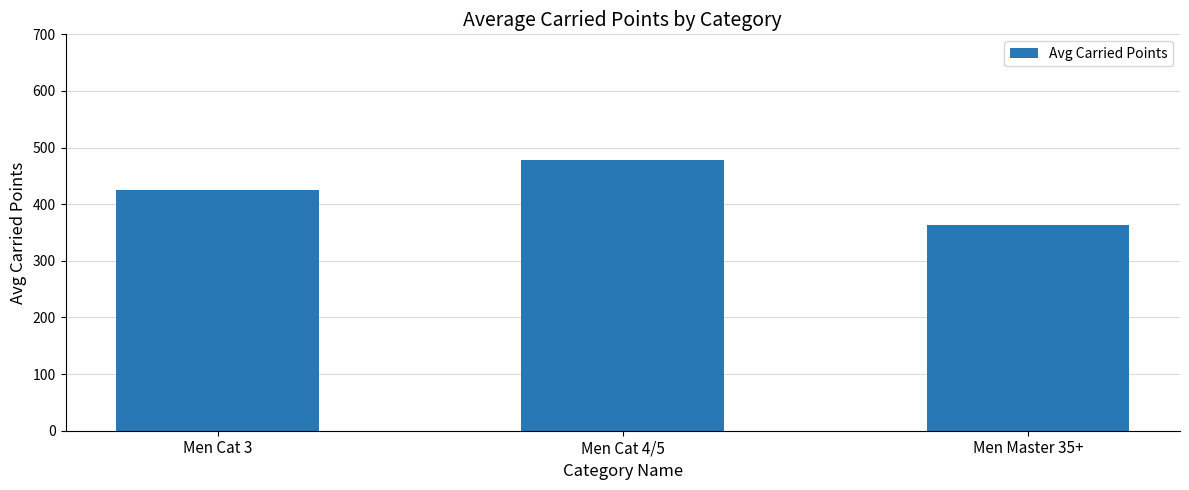

What position from the right is Men Cat 4/5?

2